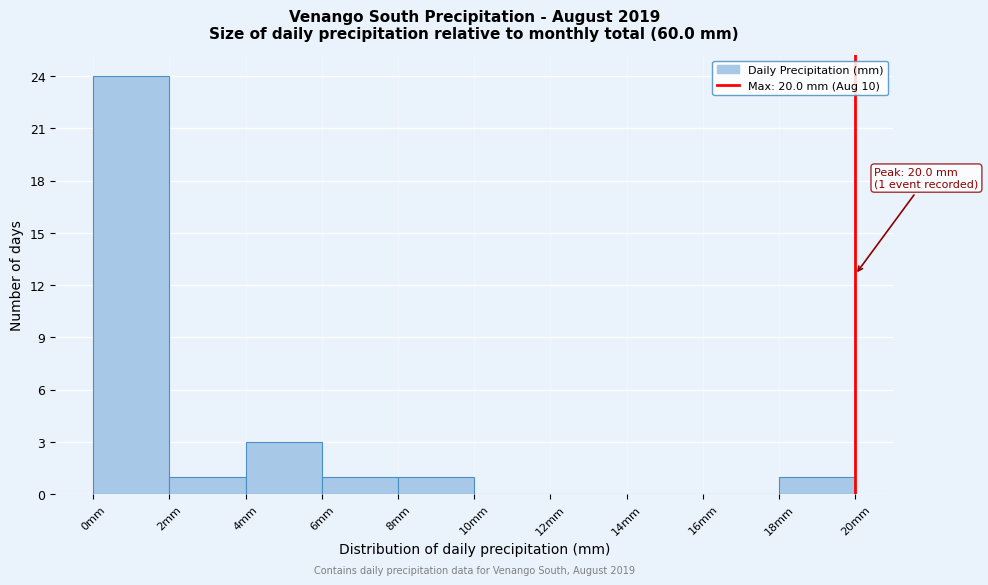

Which range on the x-axis has the tallest bar?

0 to 2